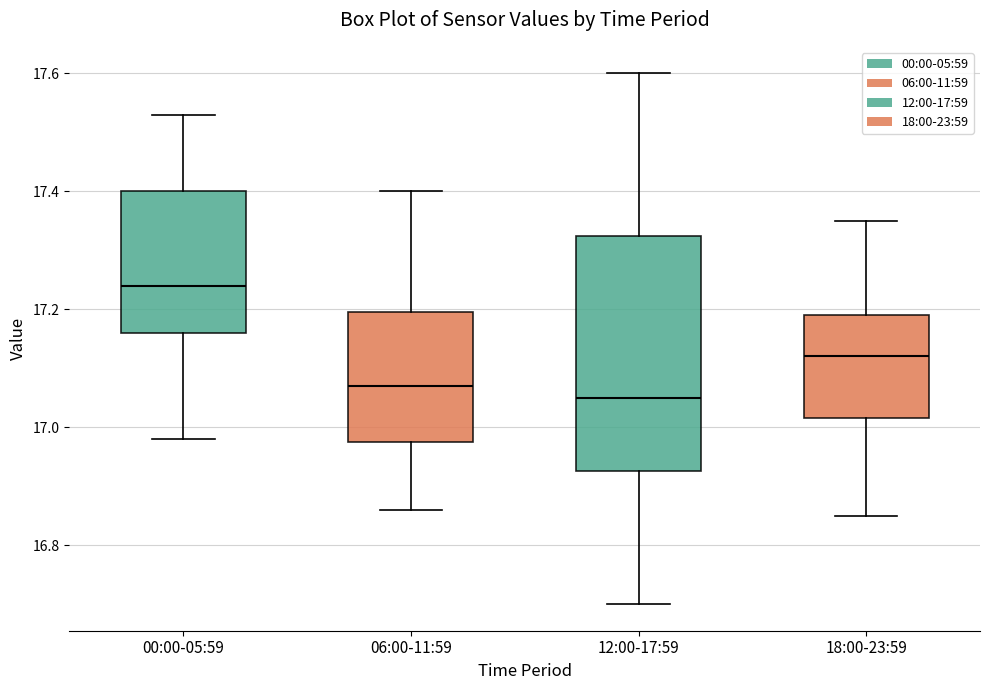

Reading left to right, read every box against the y-axis: the position of its median line, the range the box covers, and the ends of its whiskers. The values are not printed on the chart, so give them approximately, as read against the axis.

00:00-05:59: median 17.24, box 17.16 to 17.40, whiskers 16.98 to 17.54
06:00-11:59: median 17.08, box 16.98 to 17.20, whiskers 16.86 to 17.40
12:00-17:59: median 17.06, box 16.92 to 17.32, whiskers 16.70 to 17.60
18:00-23:59: median 17.12, box 17.02 to 17.20, whiskers 16.86 to 17.36